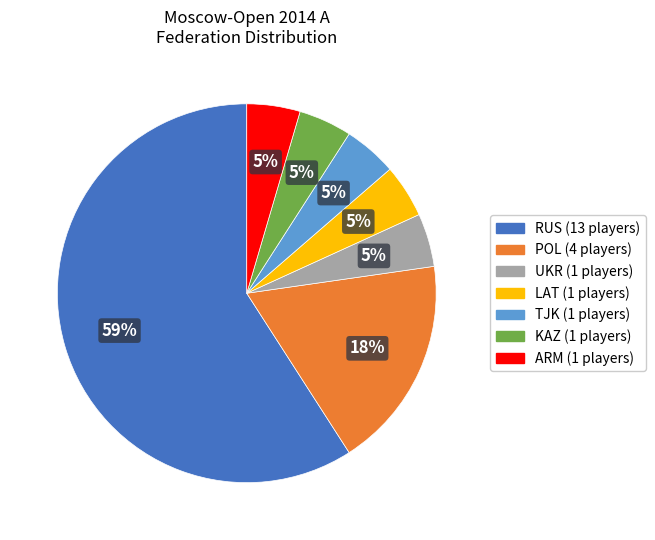

To the nearest percent, what is the average slice percentage?

14%